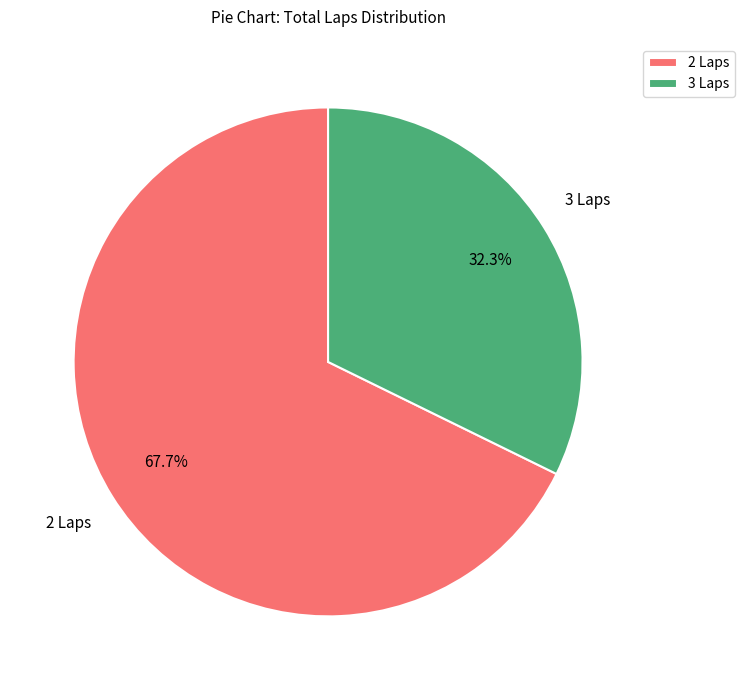

Rank the categories by value from highest to lowest.

2 Laps, 3 Laps